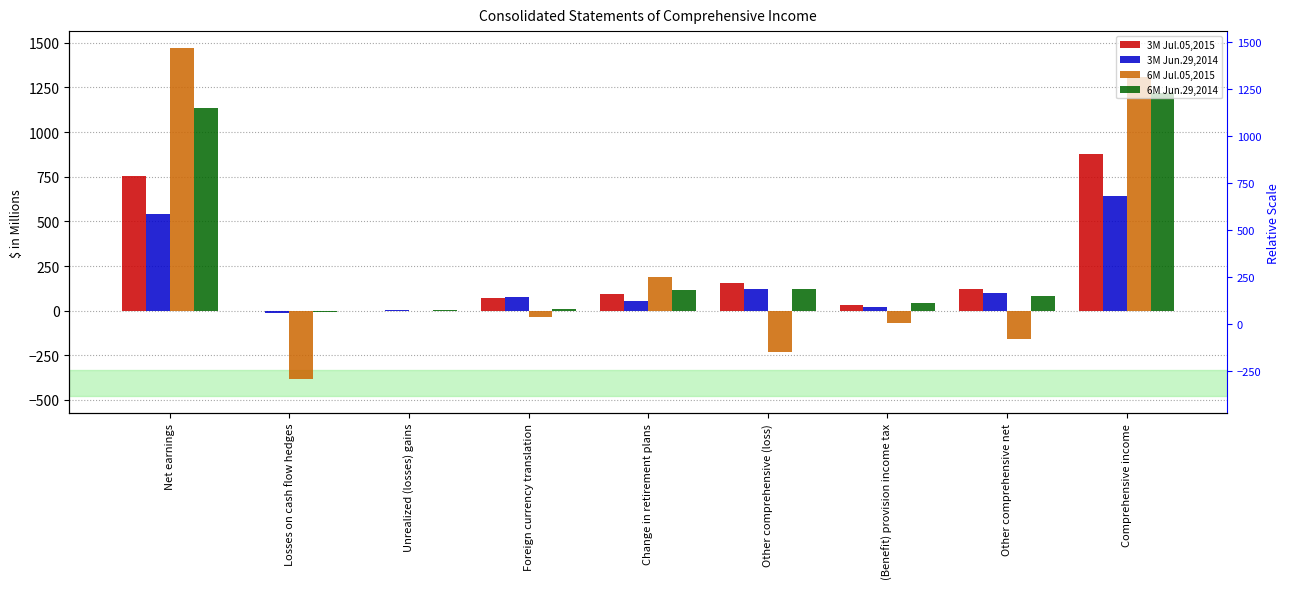

What are all the series names shown in the legend?

3M Jul.05,2015, 3M Jun.29,2014, 6M Jul.05,2015, 6M Jun.29,2014